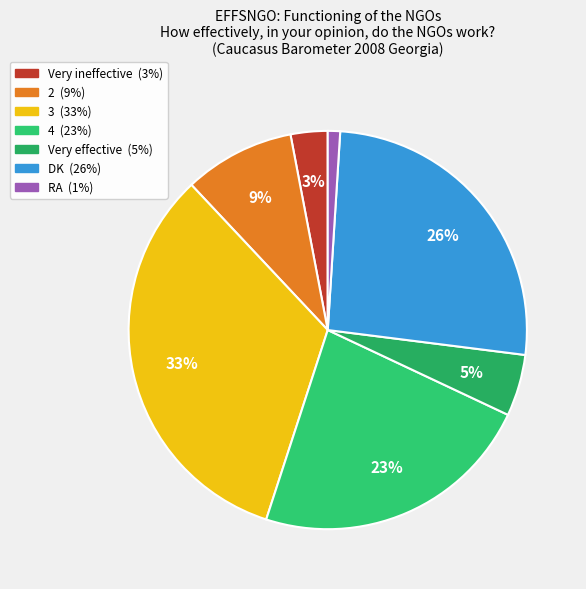

Is there any slice that represents more than half of the pie?

No